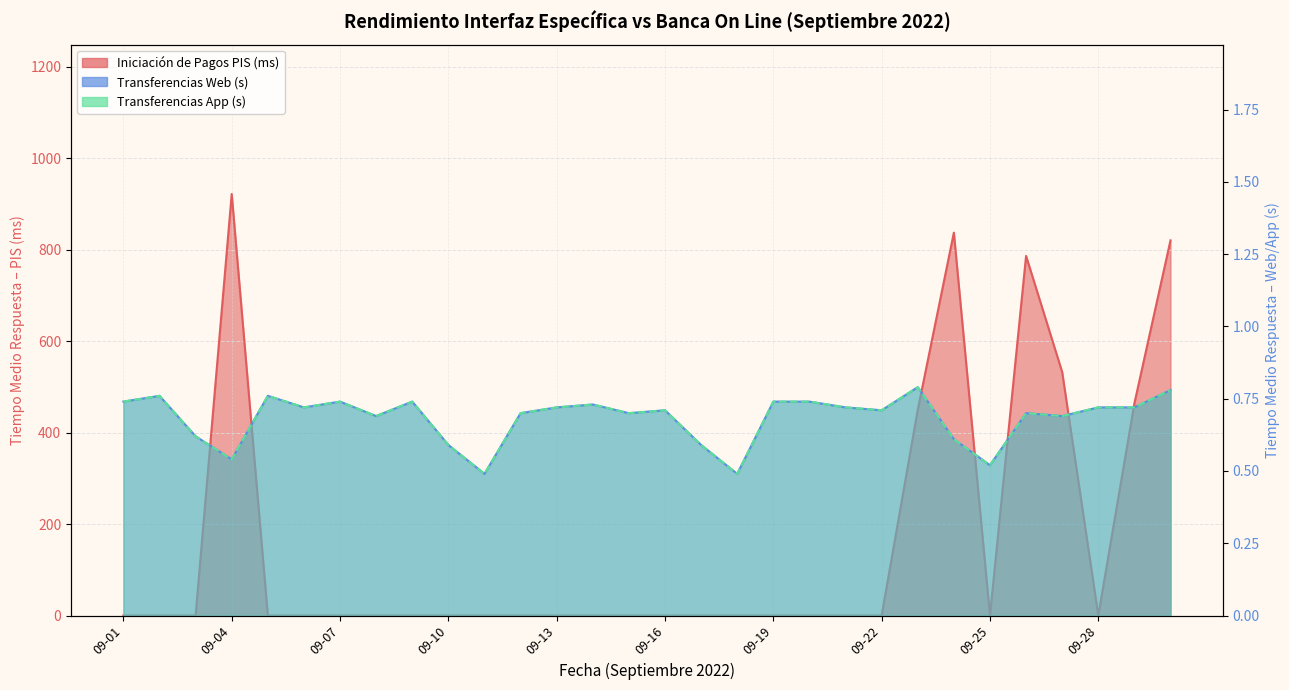

What is the sum of the Transferencias App (s) values at 09-10 and 09-07?

1.3